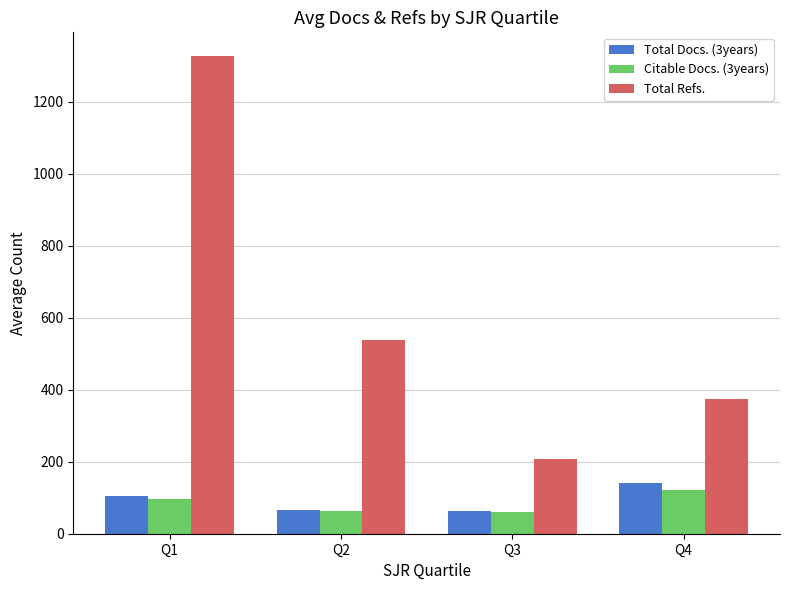

At which label does Citable Docs. (3years) reach its peak?

Q4